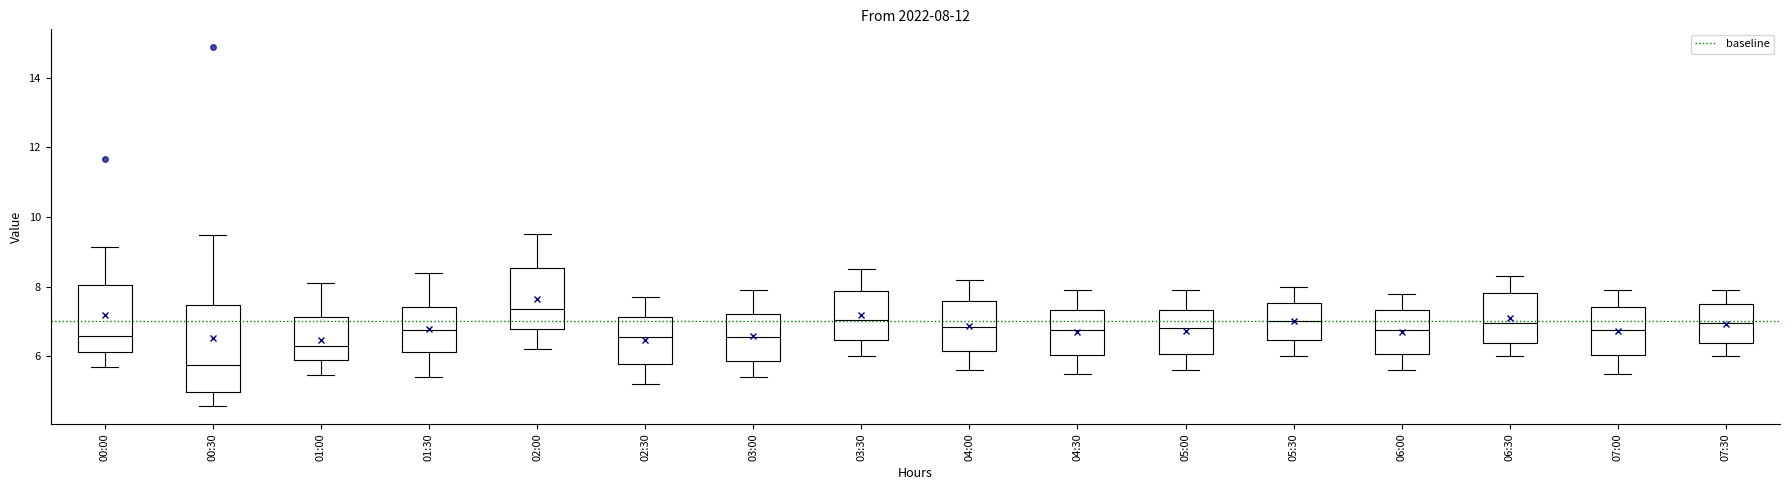

Which box is the tallest, from its lower edge to its upper edge?

00:30